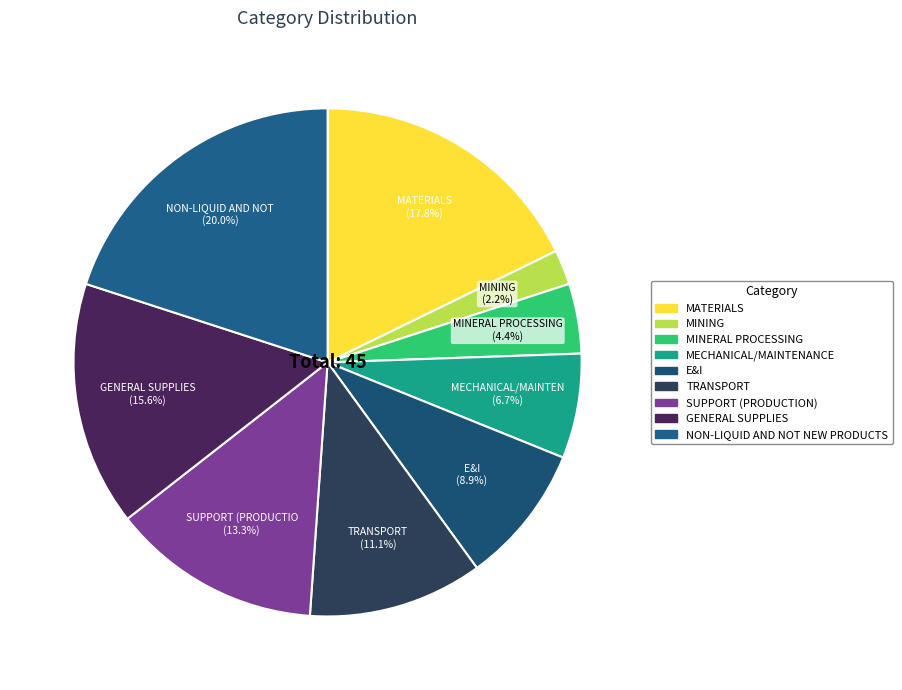

Count the number of slices in the pie.

9